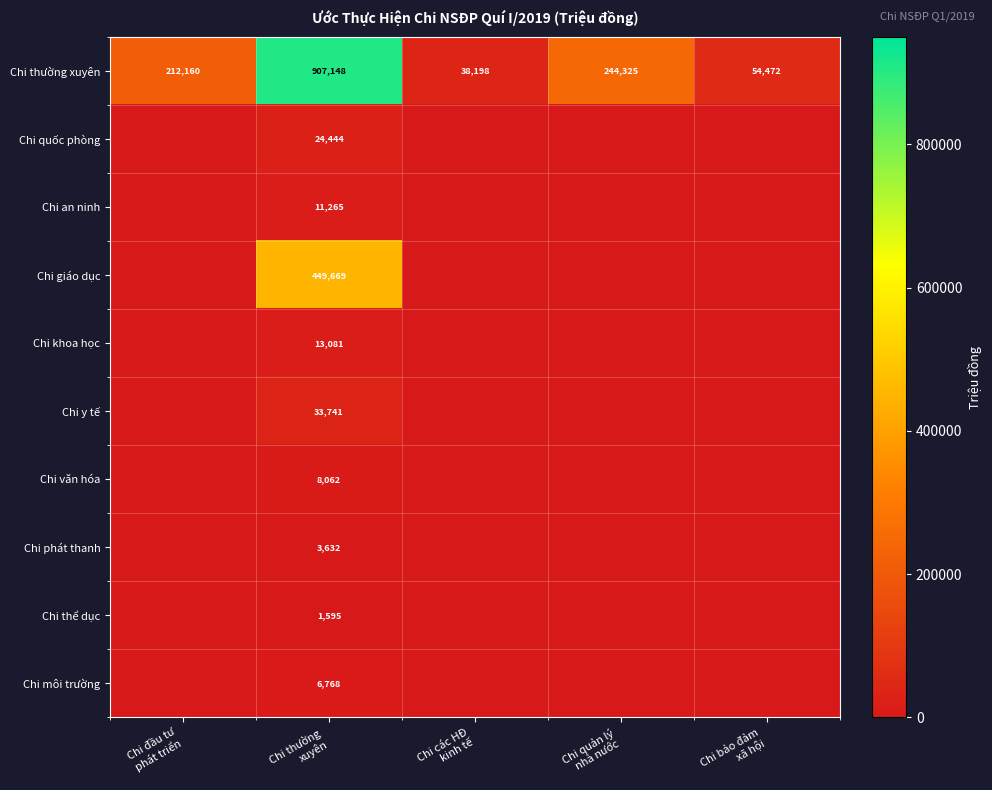

What is the minimum value for Chi thường xuyên?

38198